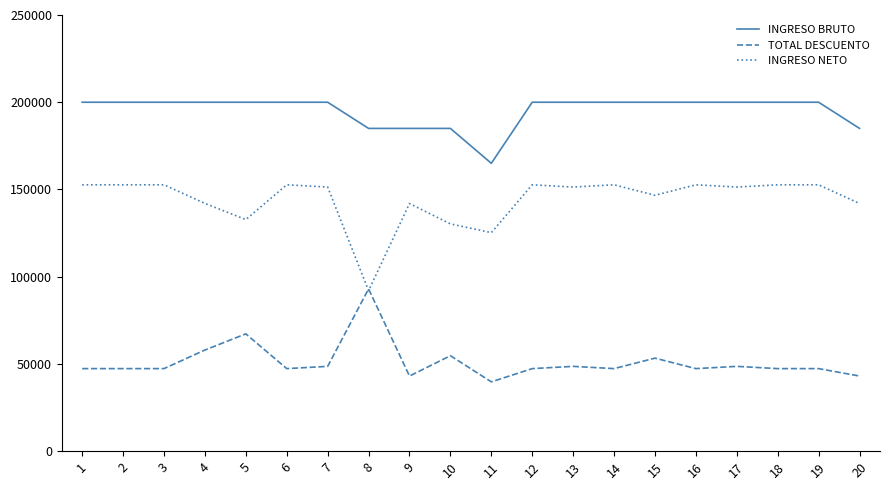

Rank the series by their maximum value, from highest to lowest.

INGRESO BRUTO, INGRESO NETO, TOTAL DESCUENTO